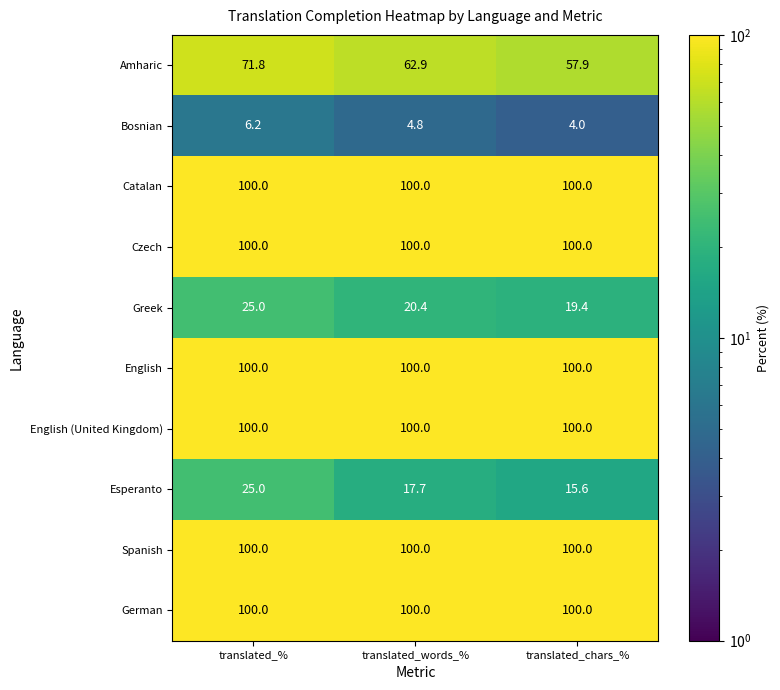

Is it true that Amharic equals 57.9 at translated_chars_%?

True